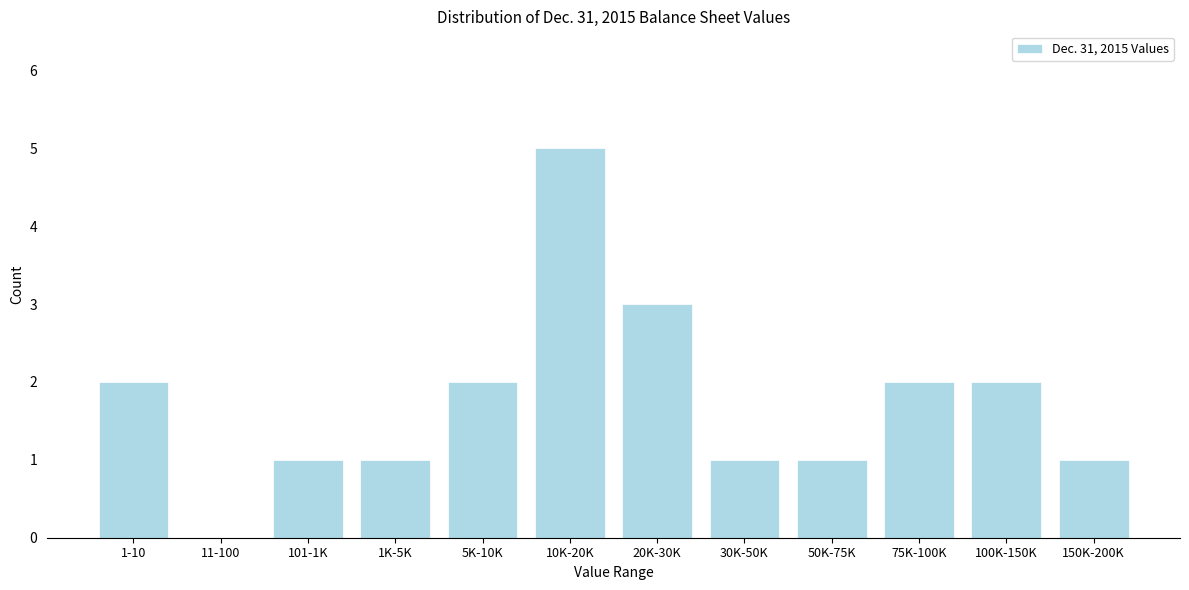

Reading left to right, what are all the values shown in this chart?

1-10=2	11-100=0	101-1K=1	1K-5K=1	5K-10K=2	10K-20K=5	20K-30K=3	30K-50K=1	50K-75K=1	75K-100K=2	100K-150K=2	150K-200K=1